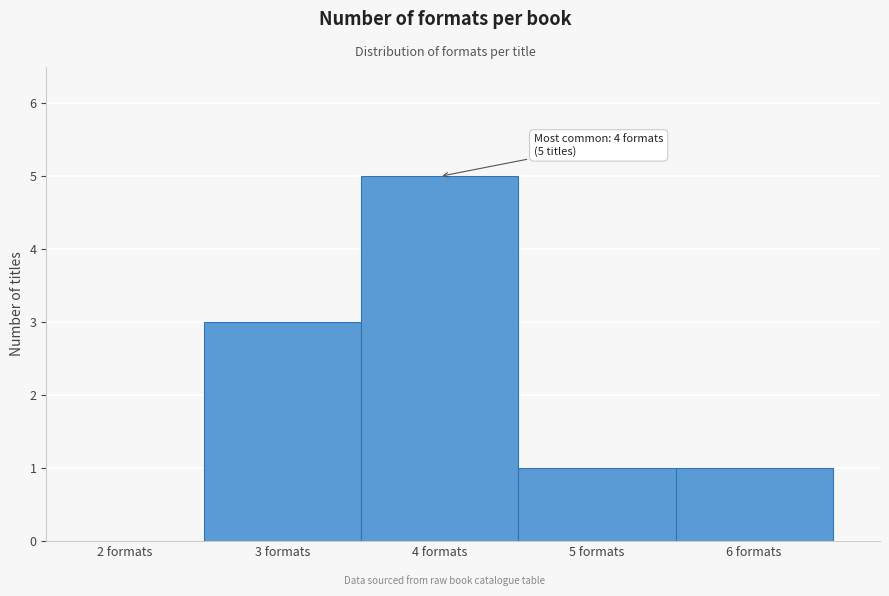

Over which range of the x-axis is the bar tallest?

3.5 to 4.5